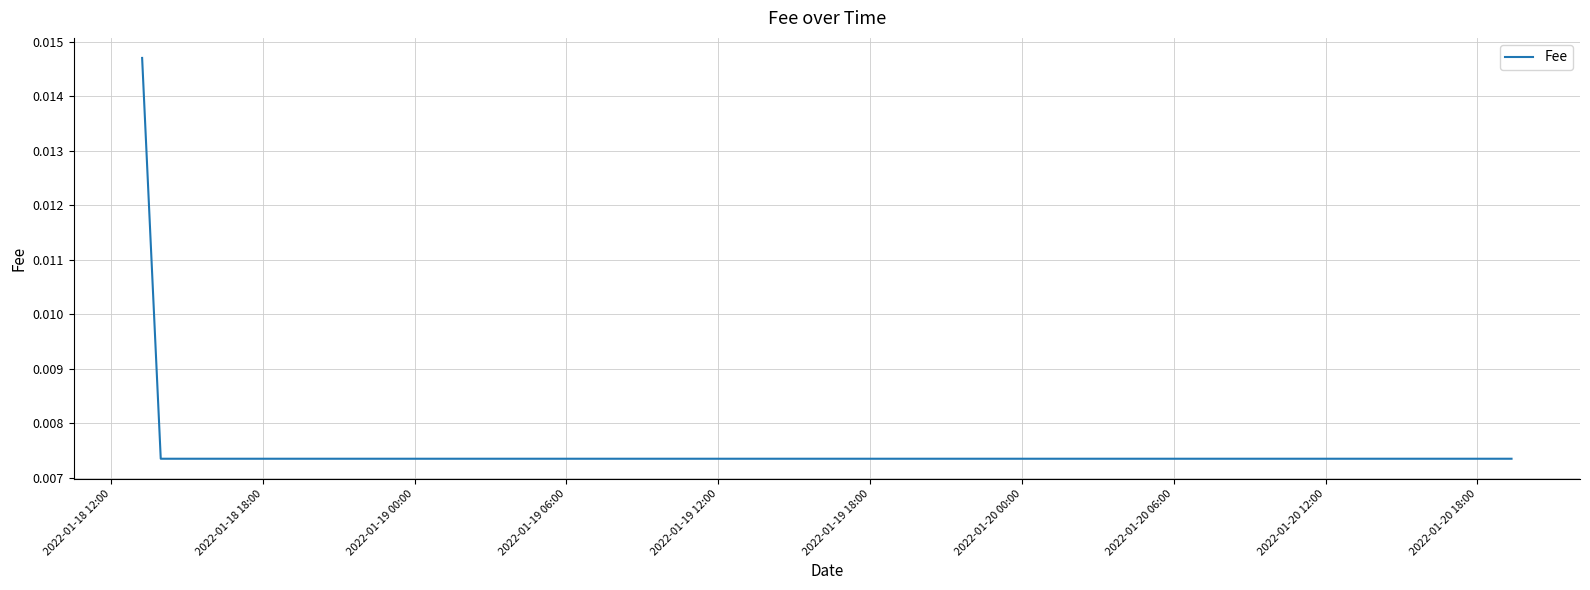

Which category has the highest value across all series?

2022-01-18 12:00